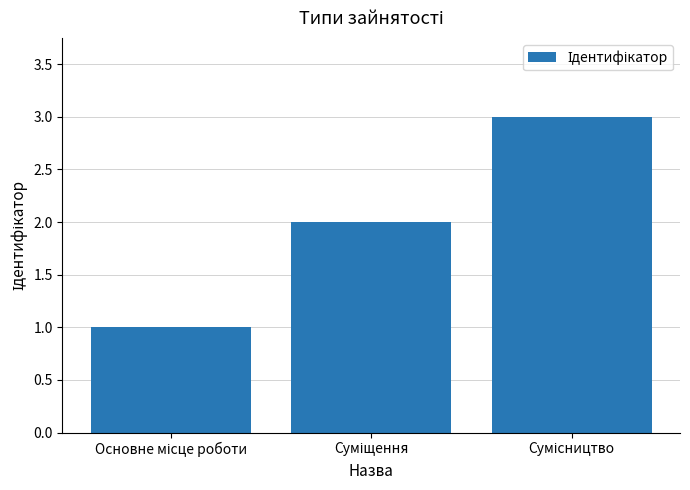

What is the greatest value displayed?

3